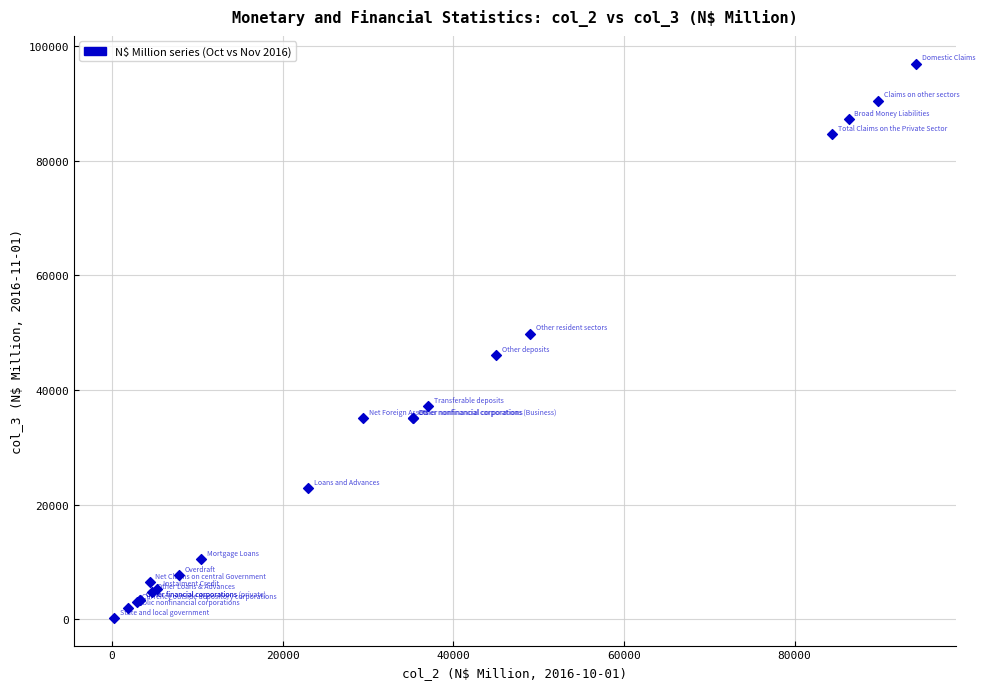

What Y value in the scatter plot is closest to 48602?

49864.3